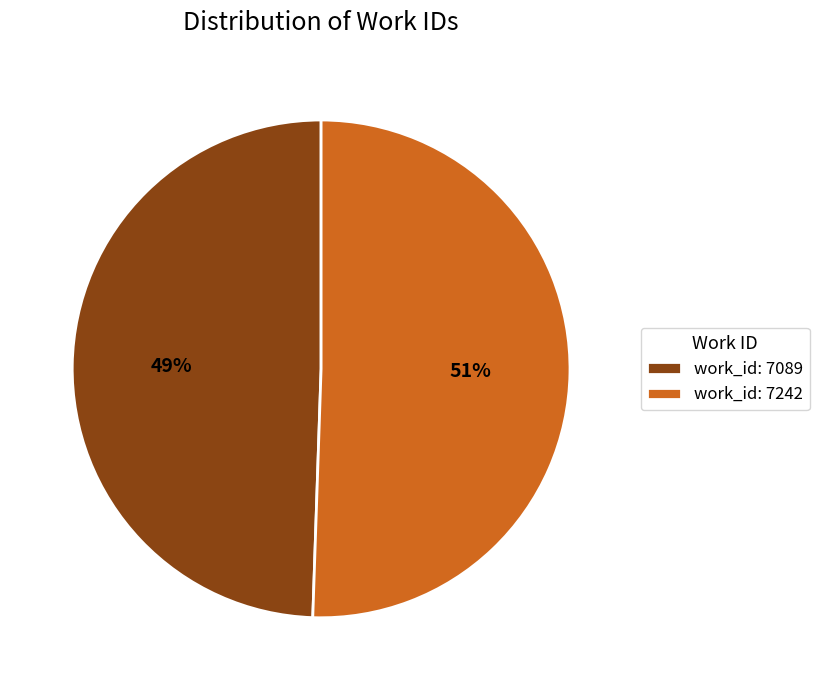

The work_id: 7089 slice represents 49% of the pie. True or false?

True